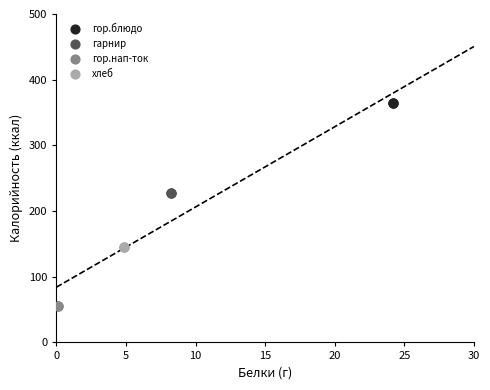

Which series contains the highest Y value?

гор.блюдо